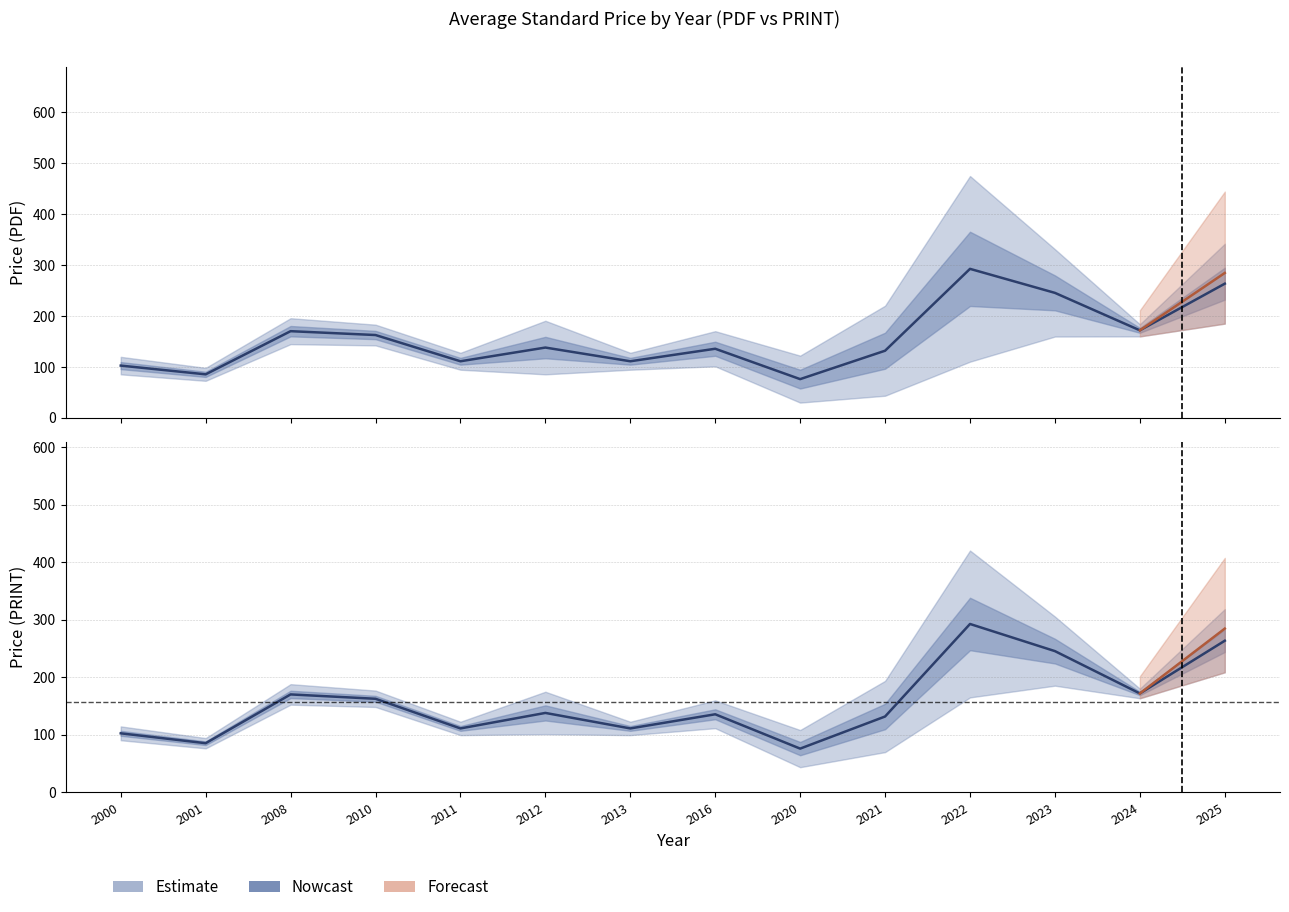

True or false: Price (PDF) has more than 1 points higher than both neighbors.

True